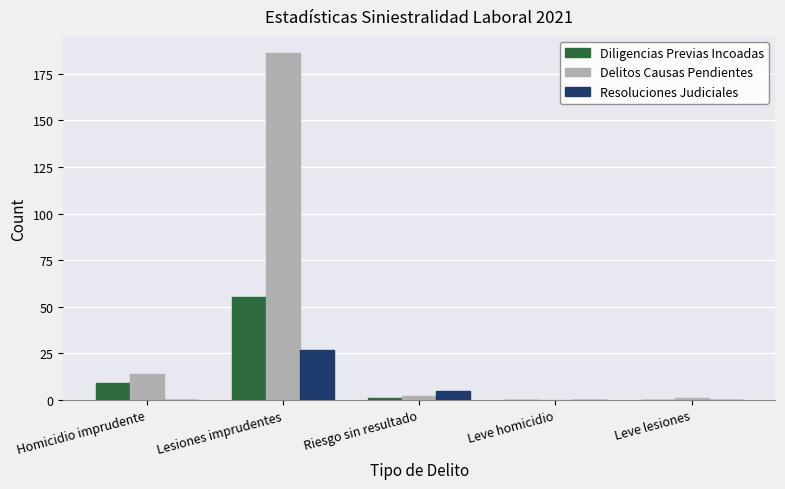

Does the chart contain stacked bars?

No